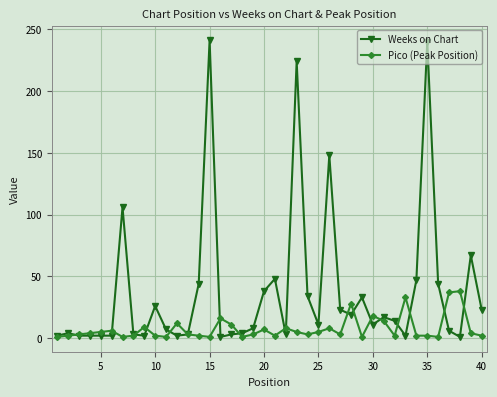

Which series has the largest range (max minus min)?

Weeks on Chart